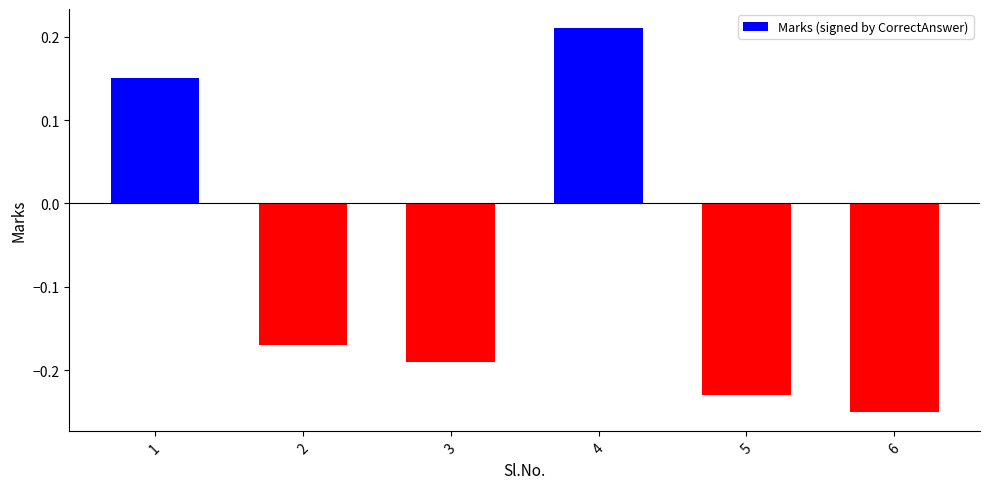

How many values are below 0?

4